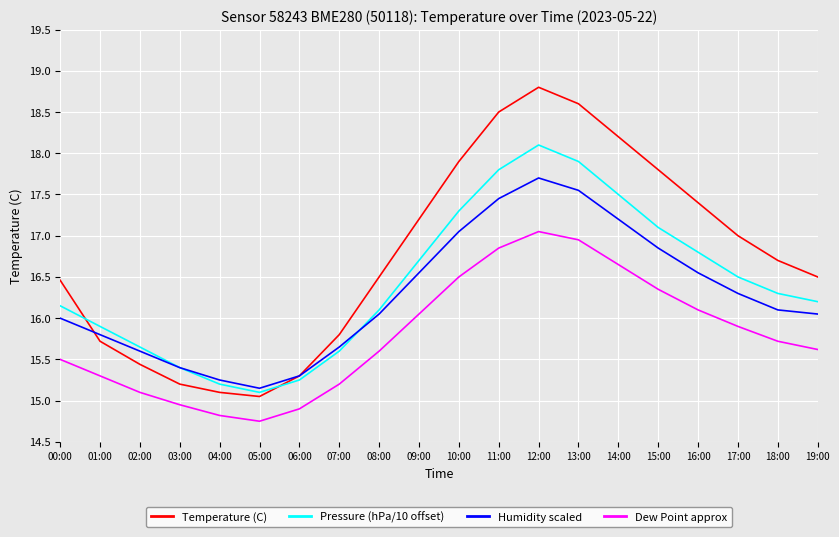

Which series has the largest range (max minus min)?

Temperature (C)